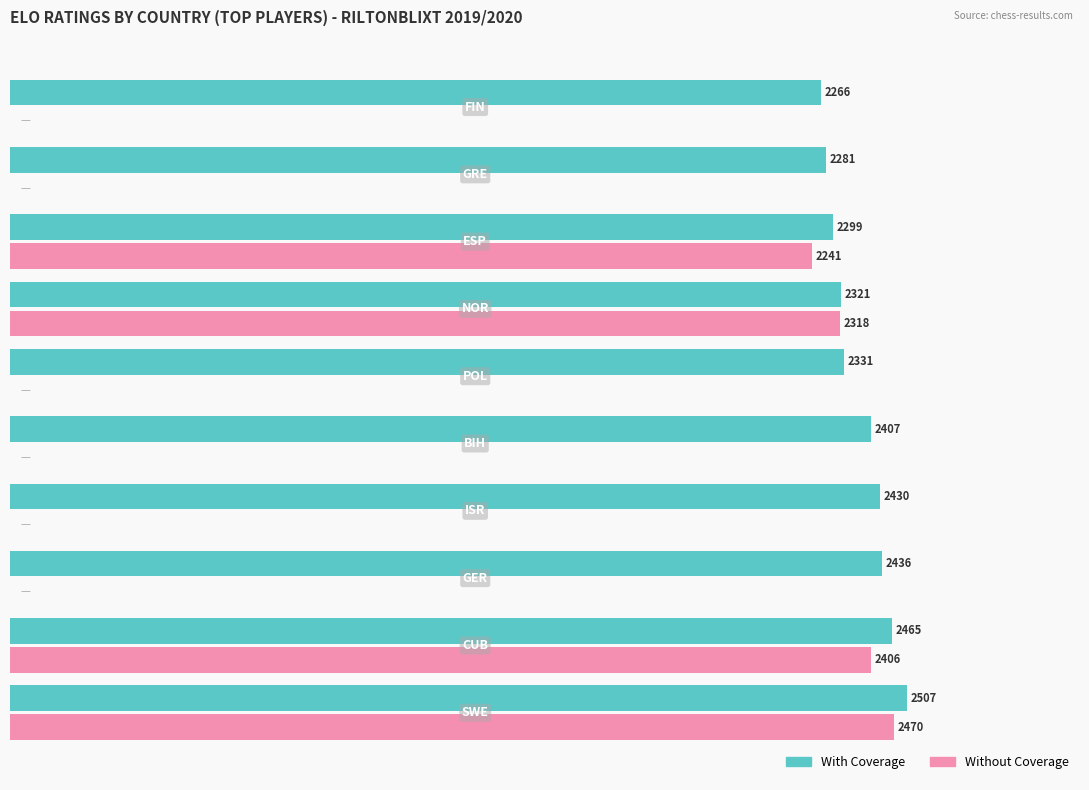

Where is Without Coverage nearest to the value 1235?

ESP